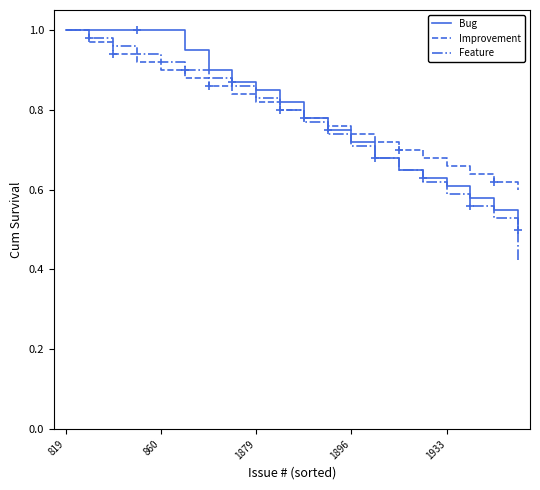

Does the chart display data point markers on the line(s)?

No